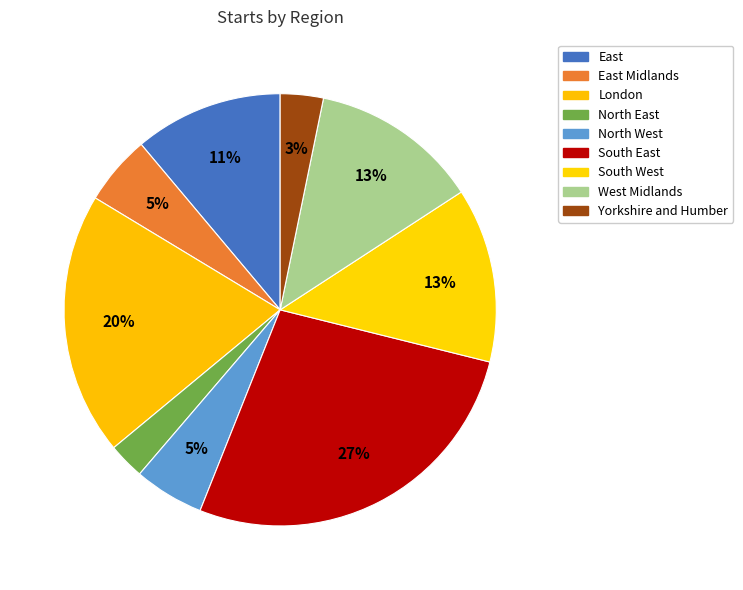

Count the number of slices in the pie.

9